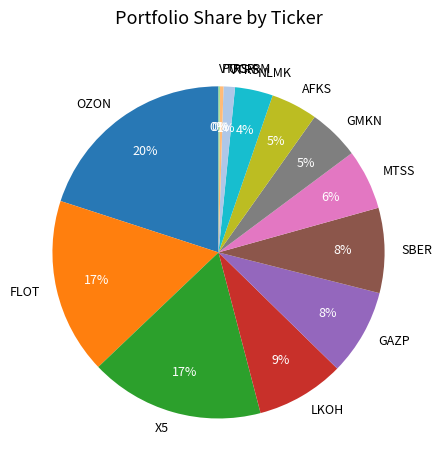

To the nearest percent, what is the average slice percentage?

8%